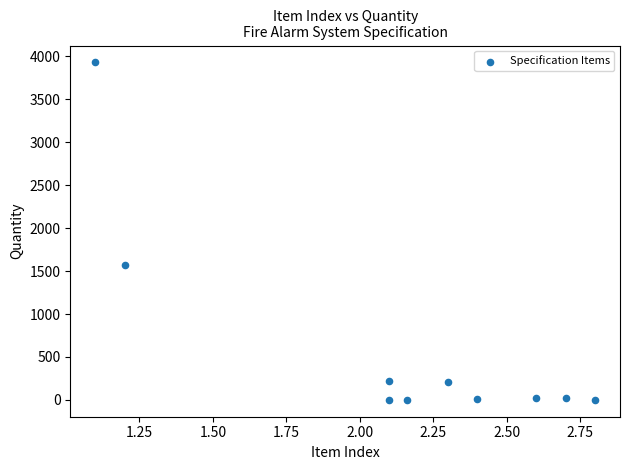

What Y value in the scatter plot is closest to 1965?

1572